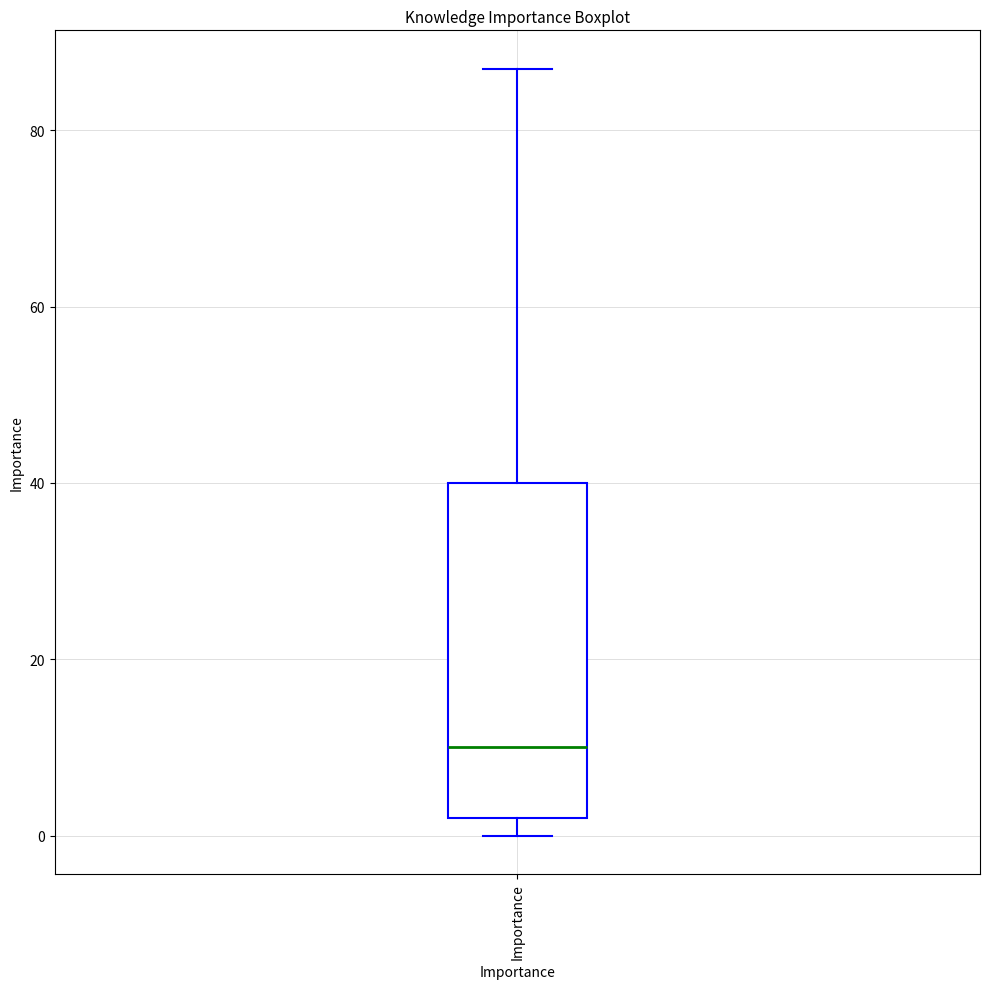

Read this box plot against the y-axis: the position of the median line, the range covered by the box, and the ends of both whiskers. The values are not printed on the chart, so give them approximately, as read against the axis.

median 10, box 2 to 40, whiskers 0 to 88